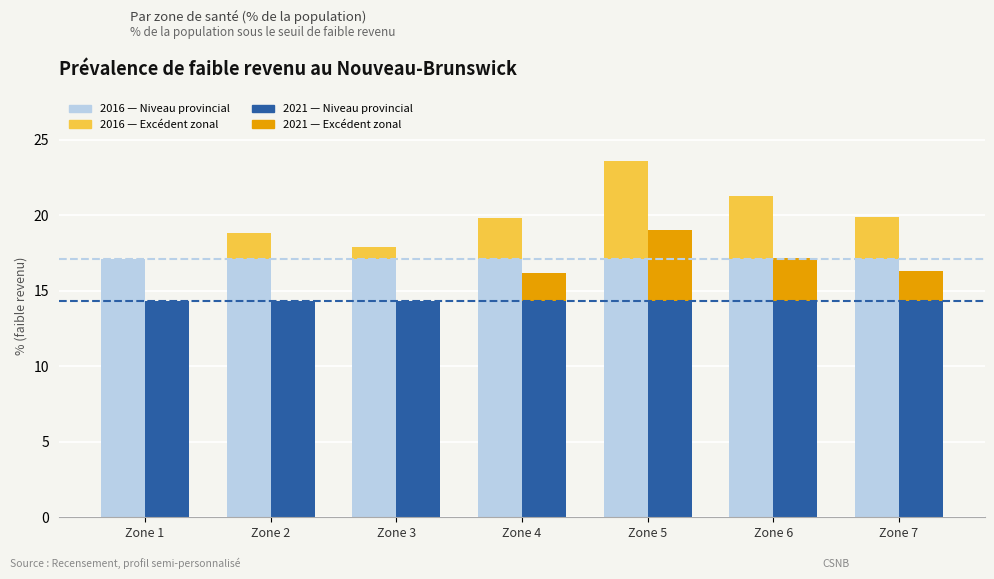

The value of 2021 — Niveau provincial at Zone 3 is 14.3. True or false?

True